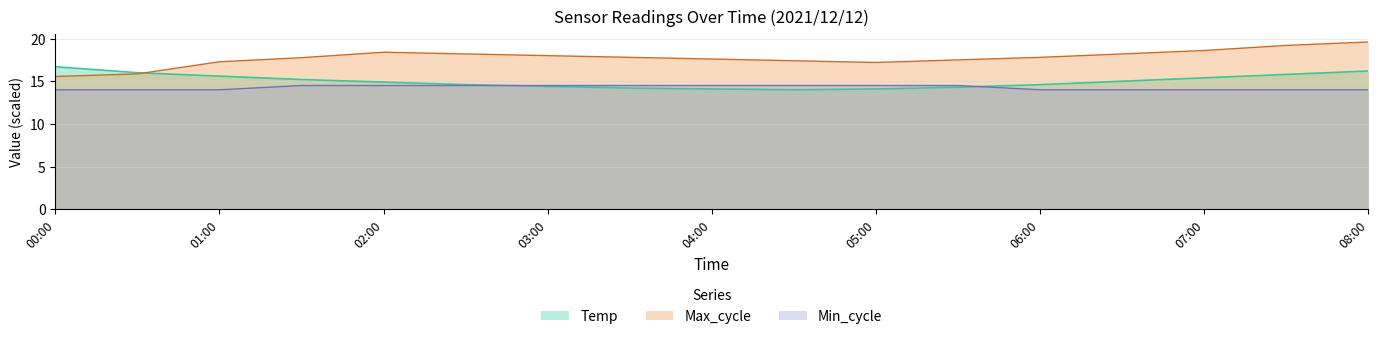

Reading right to left, what are all the values shown in this chart?

Temp: 16.2	15.8	15.4	15.0	14.6	14.3	14.1	14.0	14.1	14.2	14.4	14.6	14.9	15.2	15.6	16.0	16.7
Min_cycle: 14.0	14.0	14.0	14.0	14.0	14.5	14.5	14.5	14.5	14.5	14.5	14.5	14.5	14.5	14.0	14.0	14.0
Max_cycle: 19.6	19.2	18.6	18.2	17.8	17.5	17.2	17.4	17.6	17.8	18.0	18.2	18.4	17.8	17.3	15.9	15.6